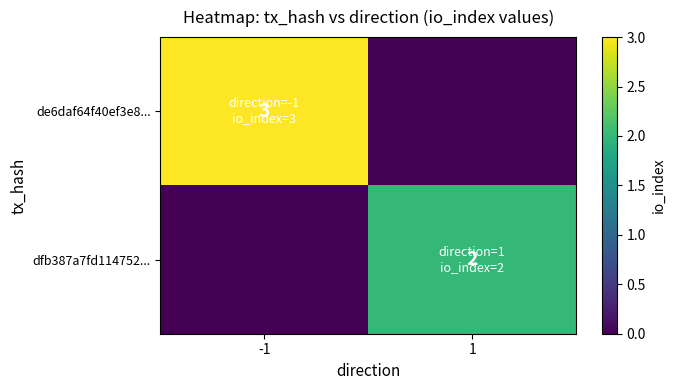

Is it true that de6daf64f40ef3e8... equals 4 at -1?

False